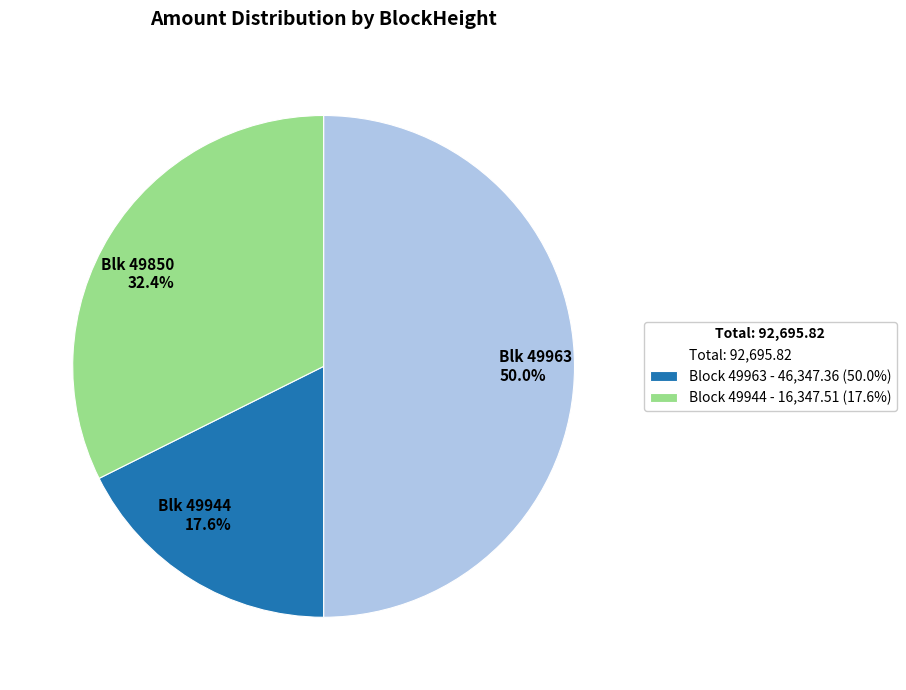

What portion of the pie excludes Block 49963 - 46,347.36 (50.0%)?

82.4%